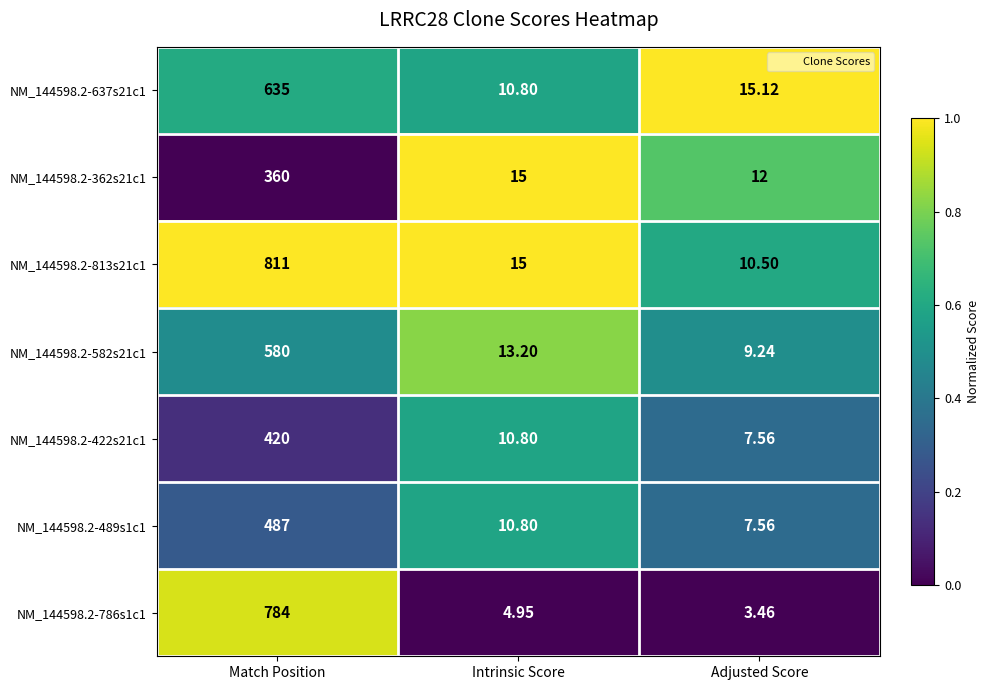

List the series in order of their peak value, highest first.

NM_144598.2-813s21c1, NM_144598.2-786s1c1, NM_144598.2-637s21c1, NM_144598.2-582s21c1, NM_144598.2-489s1c1, NM_144598.2-422s21c1, NM_144598.2-362s21c1